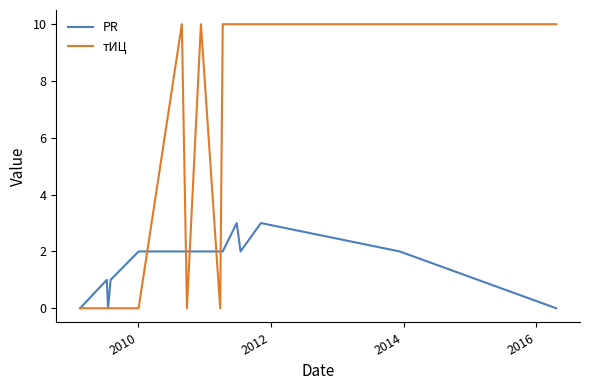

What is the maximum value for PR?

3